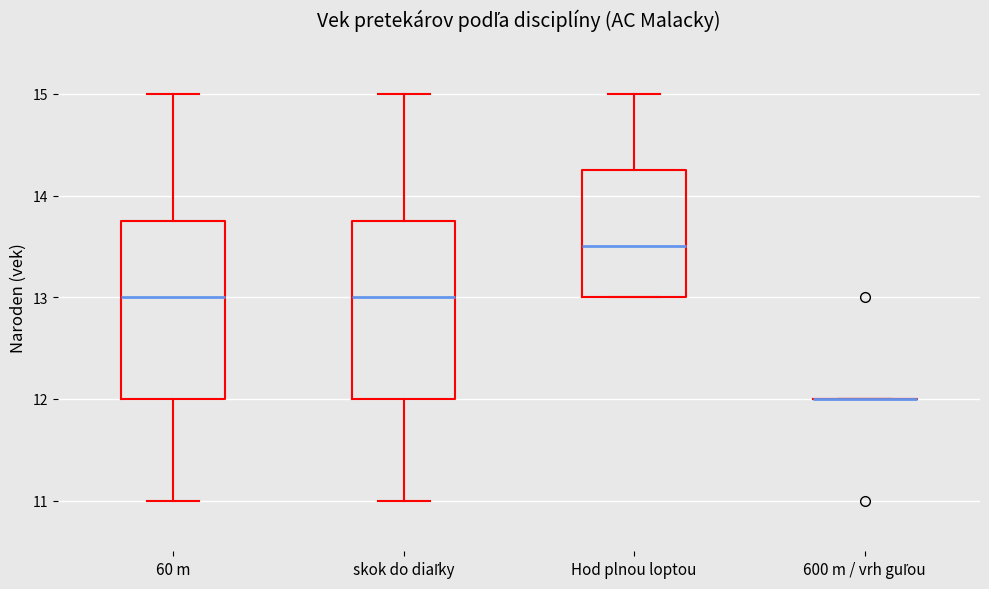

Reading left to right, read every box against the y-axis: the position of its median line, the range the box covers, and the ends of its whiskers. The values are not printed on the chart, so give them approximately, as read against the axis.

60 m: median 13.0, box 12.0 to 13.8, whiskers 11.0 to 15.0
skok do diaľky: median 13.0, box 12.0 to 13.8, whiskers 11.0 to 15.0
Hod plnou loptou: median 13.5, box 13.0 to 14.3, whiskers 13.0 to 15.0
600 m / vrh guľou: box collapsed to a line at 12.0, whiskers 12.0 to 12.0